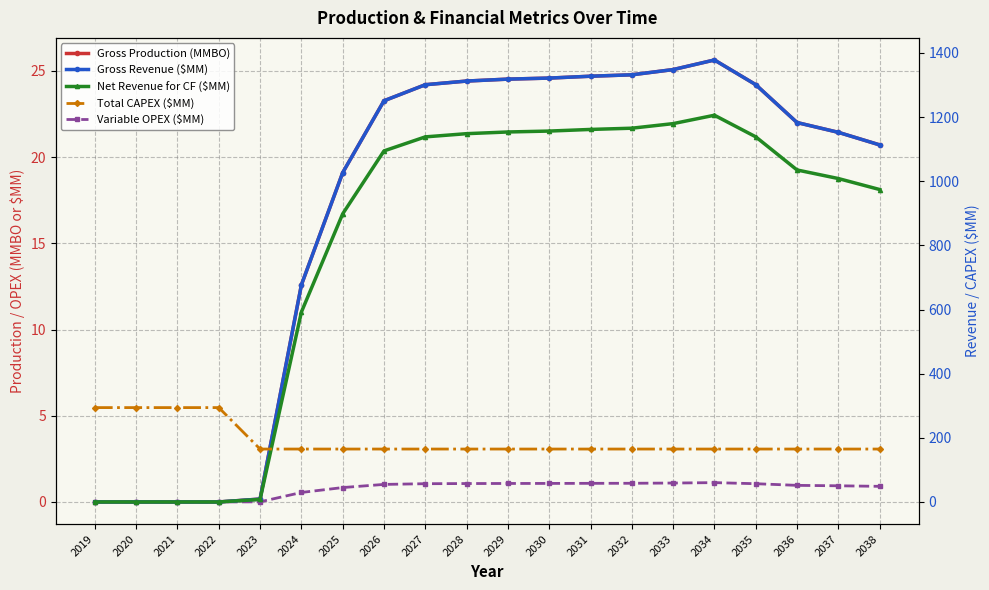

How many lines are shown in the chart?

5